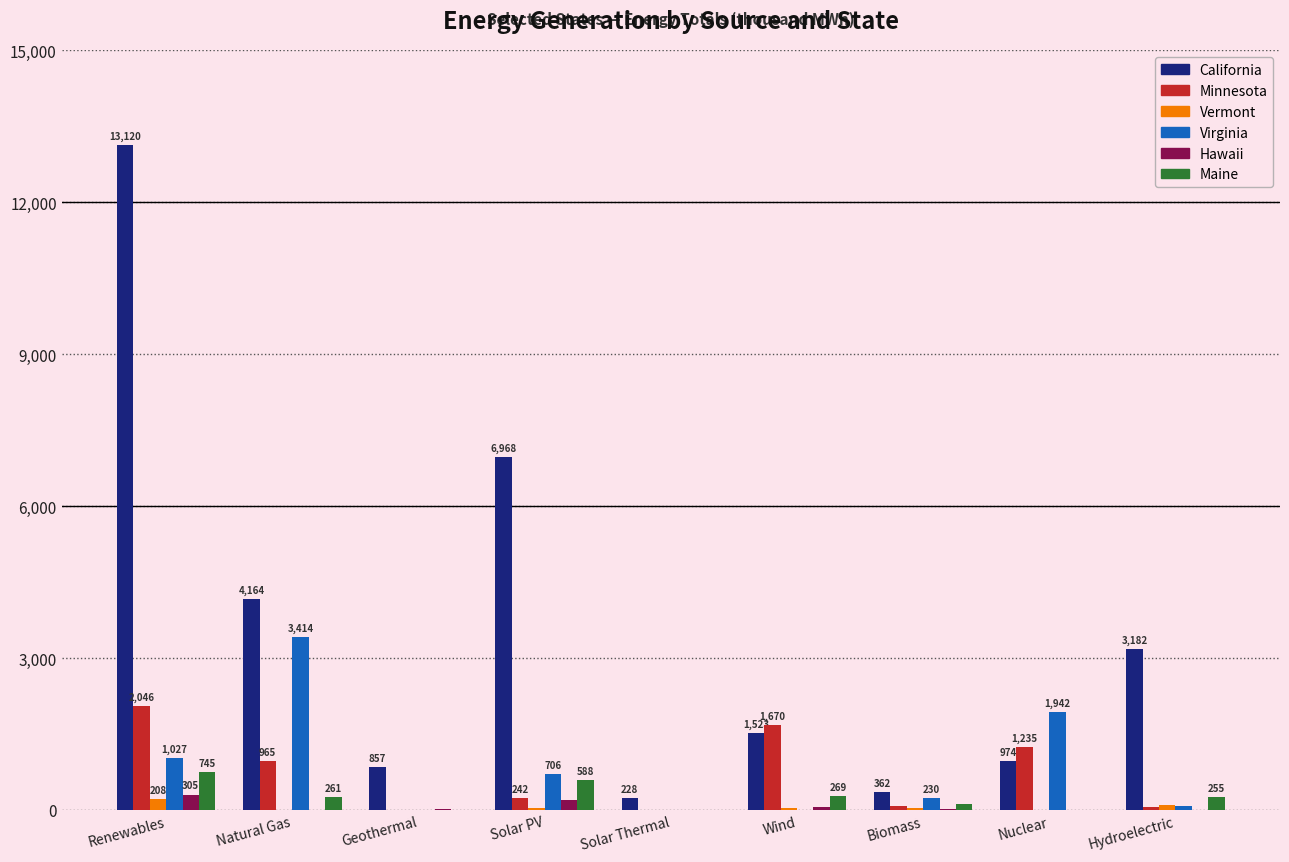

What is the sum of all Virginia values?

7410.0